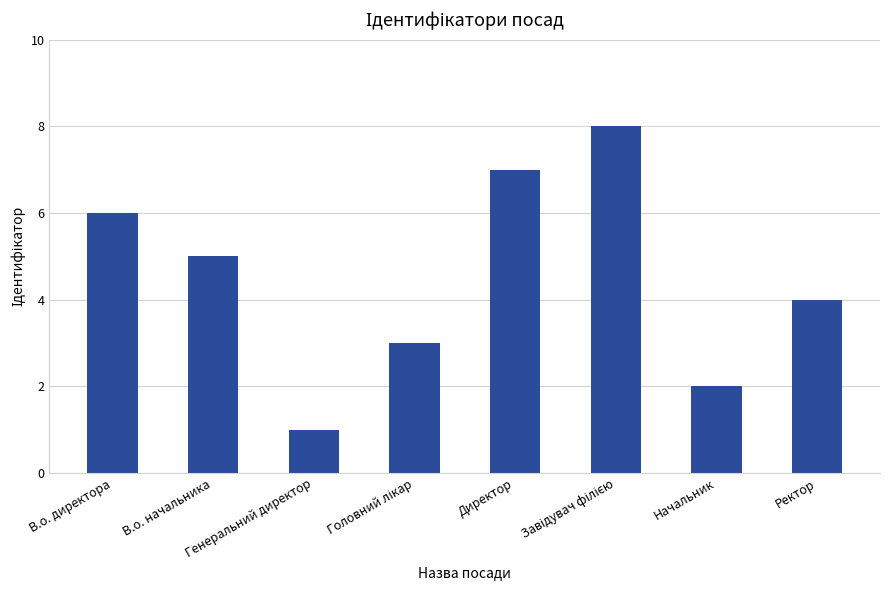

Does the chart contain stacked bars?

No